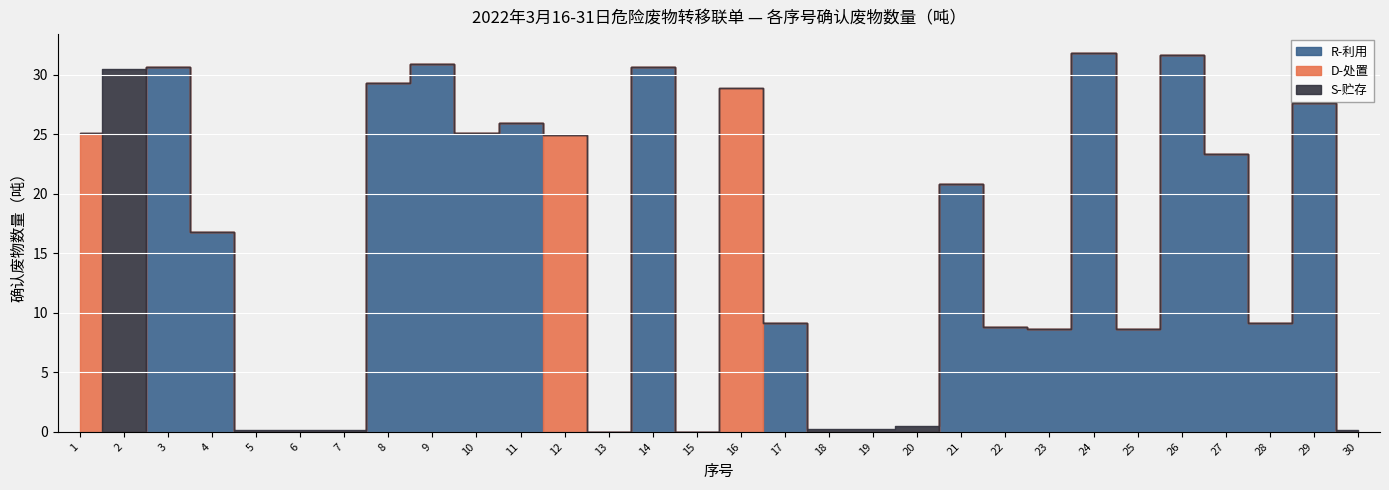

List the series in order of their peak value, lowest first.

D-处置, S-贮存, R-利用